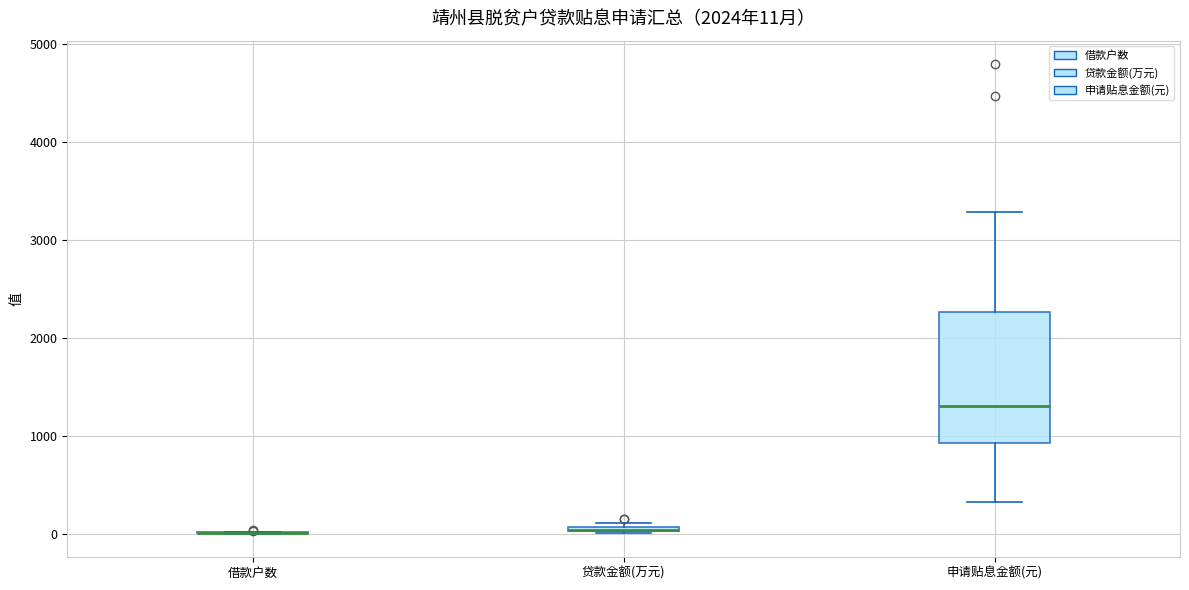

Comparing the boxes themselves (not the whiskers), which one is the tallest?

申请贴息金额(元)